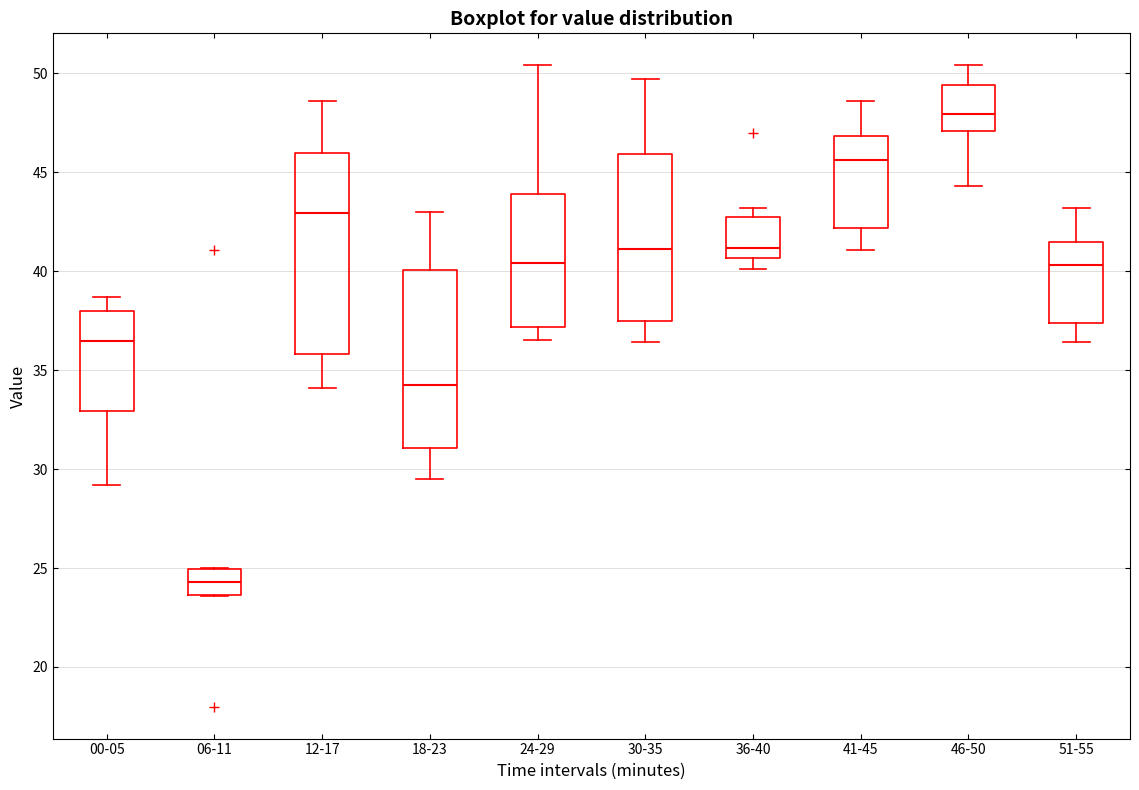

Comparing the boxes themselves (not the whiskers), which one is the tallest?

12-17